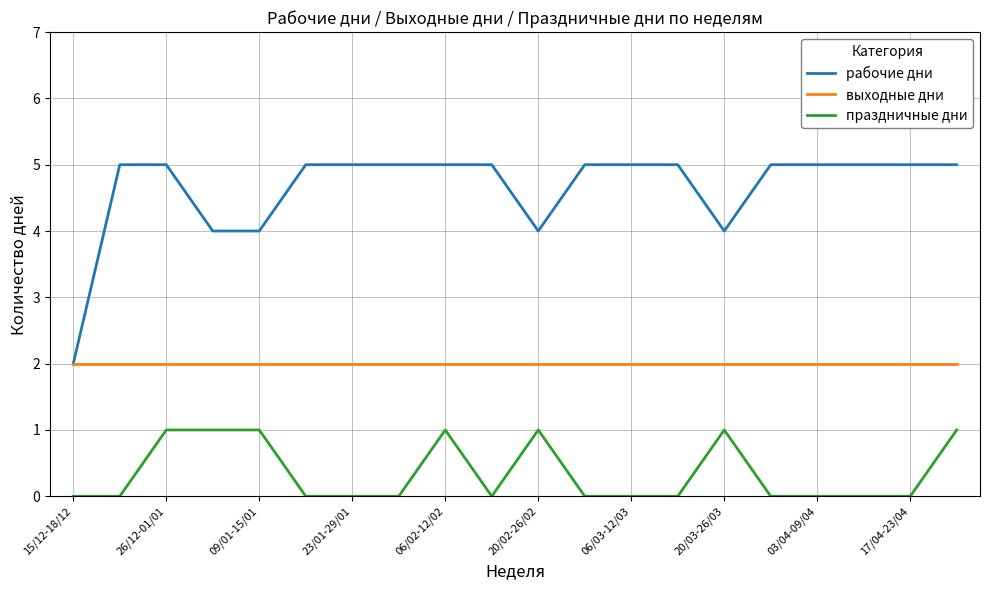

Which series has the largest total across all categories?

рабочие дни